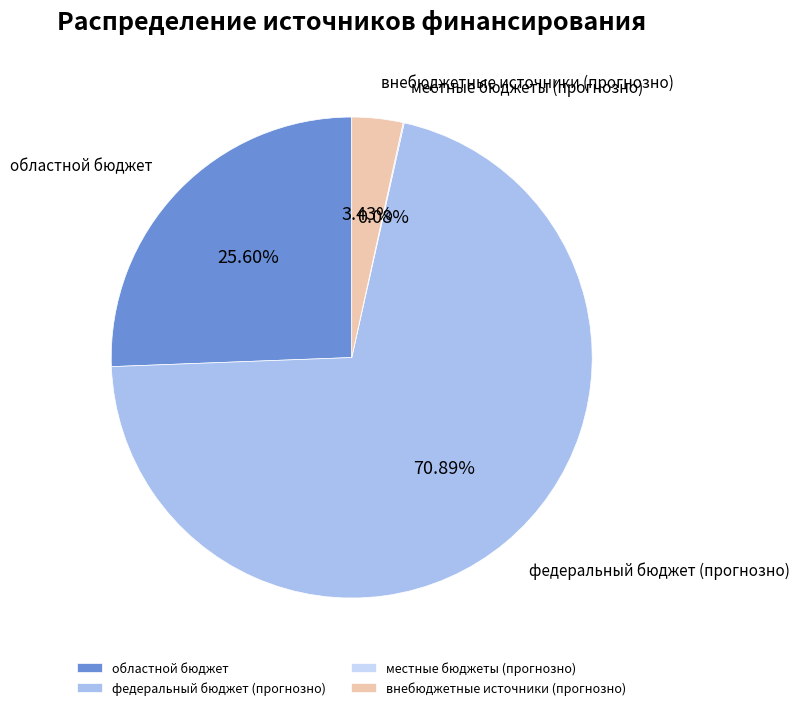

Is федеральный бюджет (прогнозно) the majority of the pie?

Yes